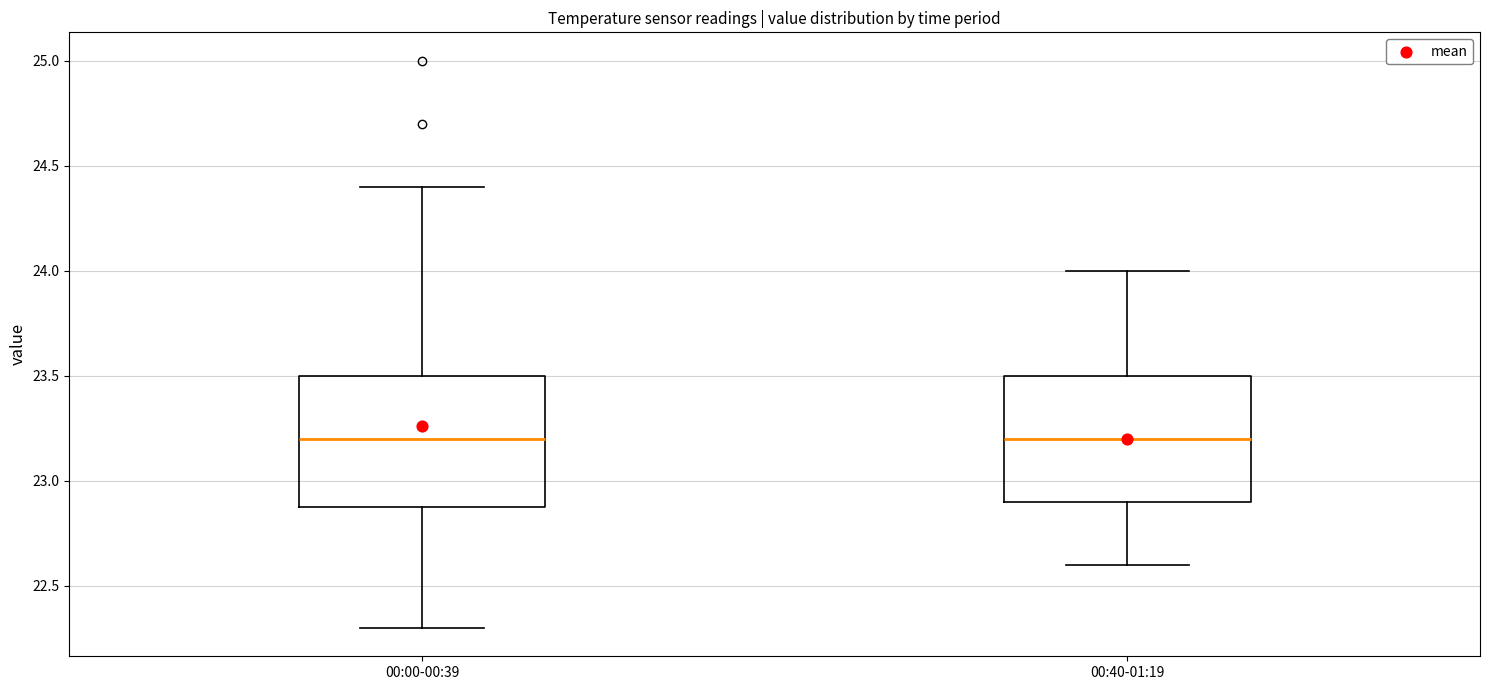

Reading left to right, transcribe this box plot: for each box, give where its median line is, the range the box spans, and where its two whiskers end, as read against the y-axis. The values are not printed on the chart, so give them approximately, as read against the axis.

00:00-00:39: median 23.2, box 22.9 to 23.5, whiskers 22.3 to 24.4
00:40-01:19: median 23.2, box 22.9 to 23.5, whiskers 22.6 to 24.0